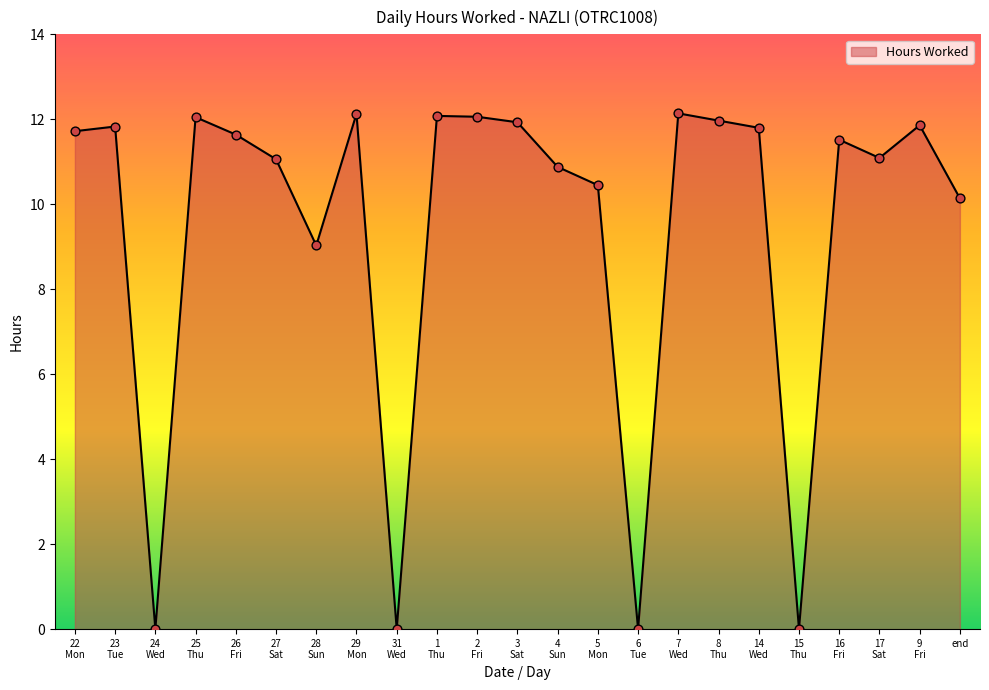

What is the greatest value displayed?

12.1